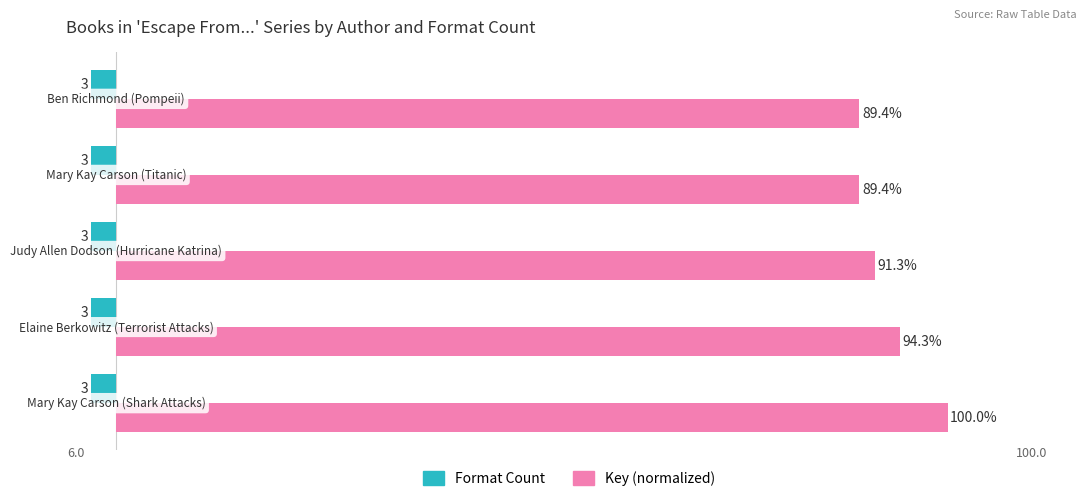

Rank the series by their average value, from lowest to highest.

Format Count, Key (normalized)